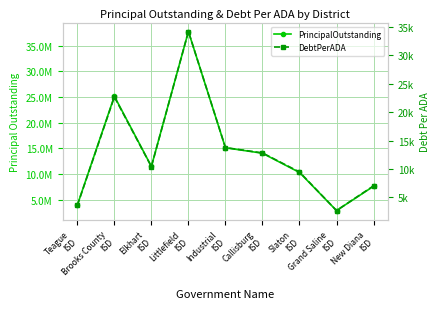

At how many categories does at least one series exceed 12166643?

4